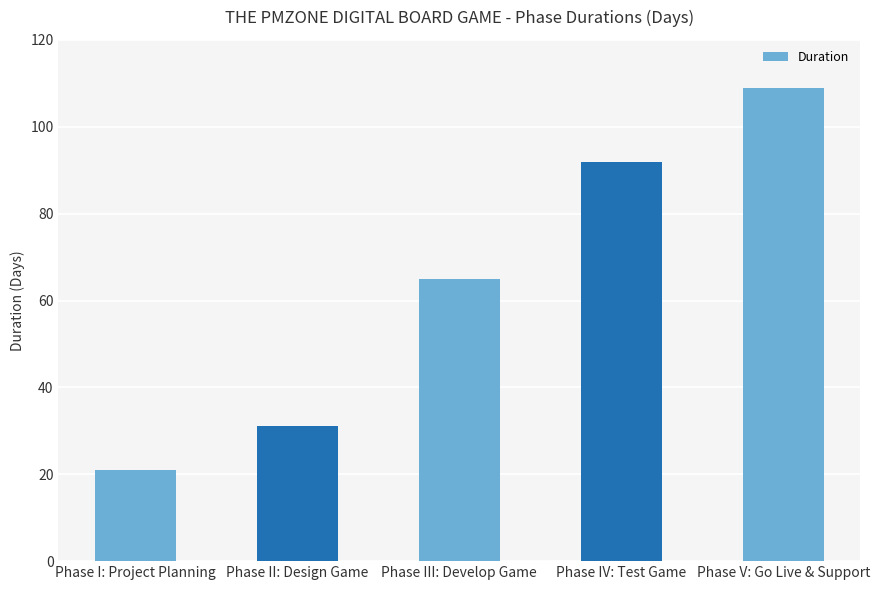

Reading right to left, list all the values displayed in this chart.

Phase V: Go Live & Support=109	Phase IV: Test Game=92	Phase III: Develop Game=65	Phase II: Design Game=31	Phase I: Project Planning=21